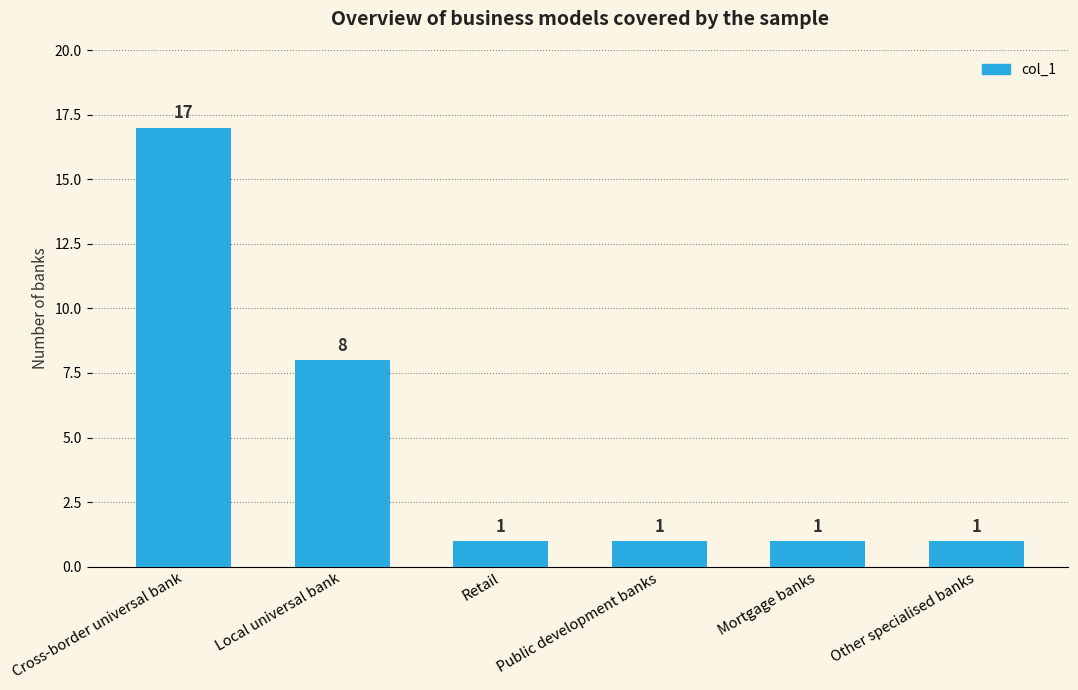

What is the ratio of the value at Other specialised banks to the value at Retail?

1.0